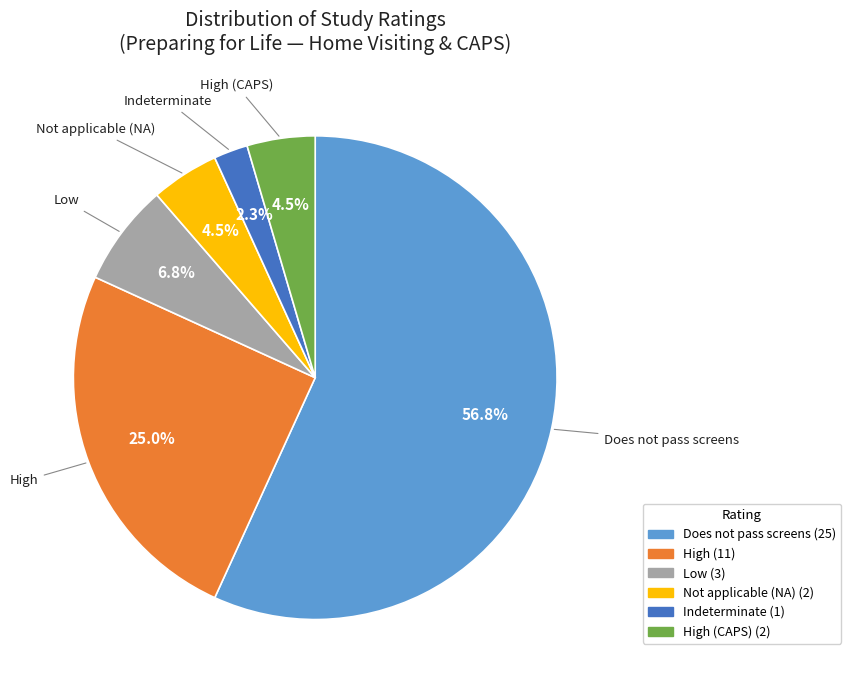

Is there a majority slice in this chart?

Yes